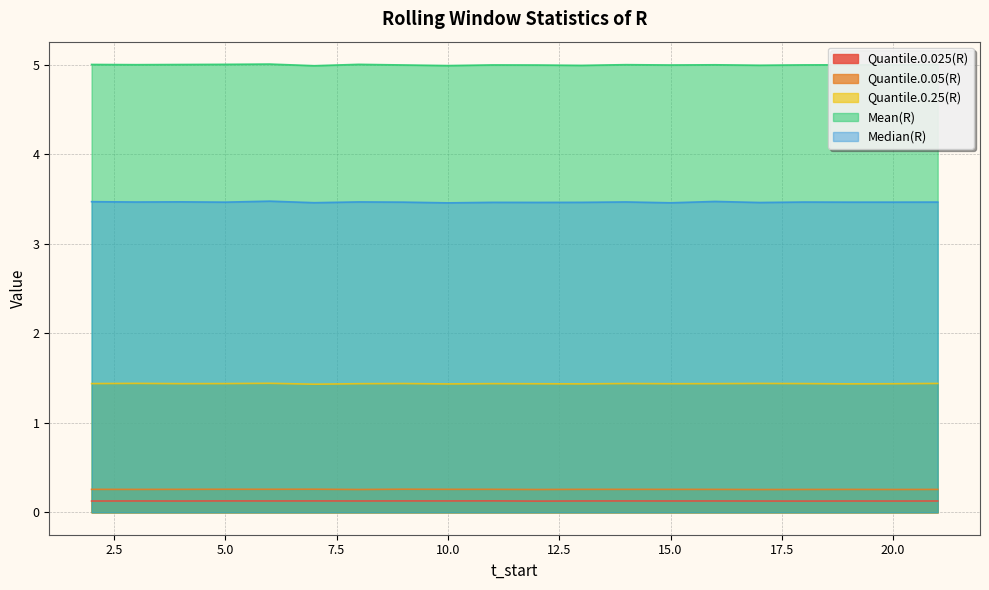

Between 17 and 18, which series saw the biggest shift?

Median(R)